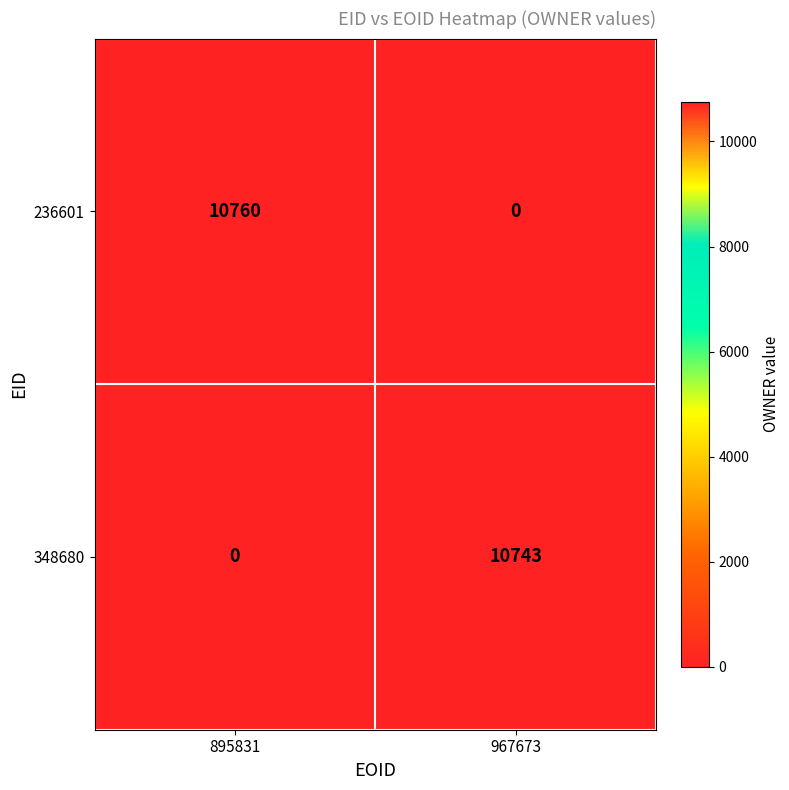

What is the difference between the highest and lowest values at 895831?

10760